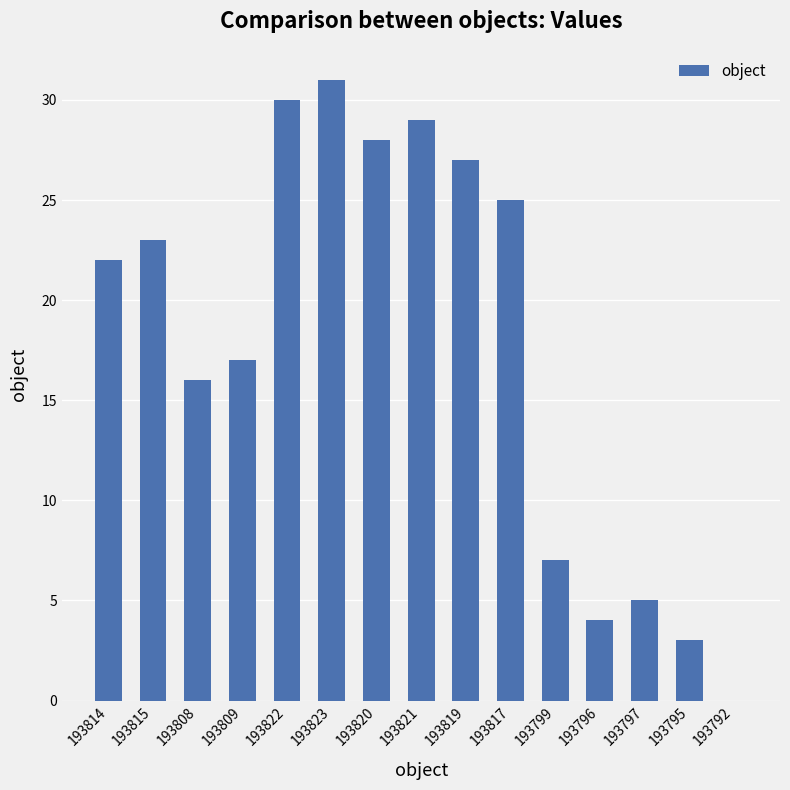

What is the sum of all values?

267